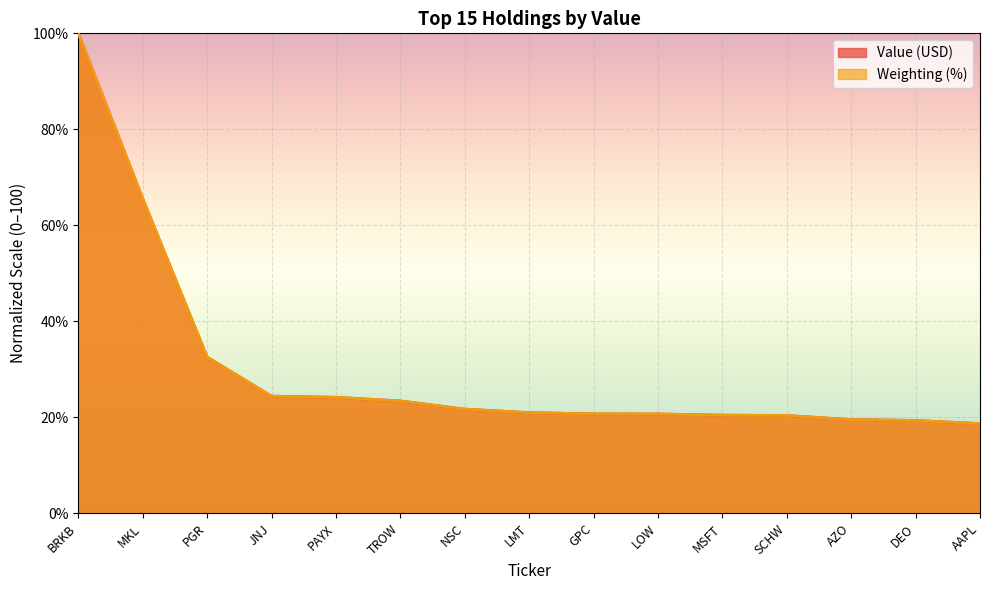

True or false: Value (USD) has a value of 20.4 at SCHW.

True